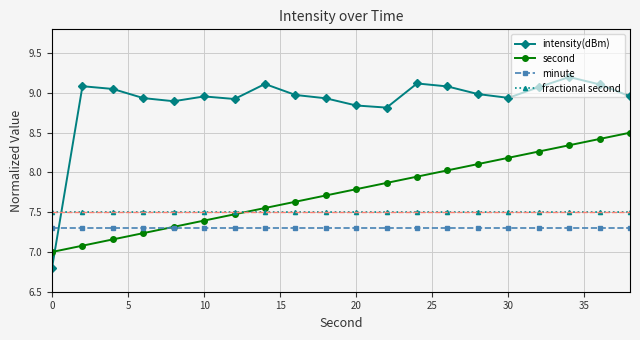

Which series has the largest range (max minus min)?

intensity(dBm)